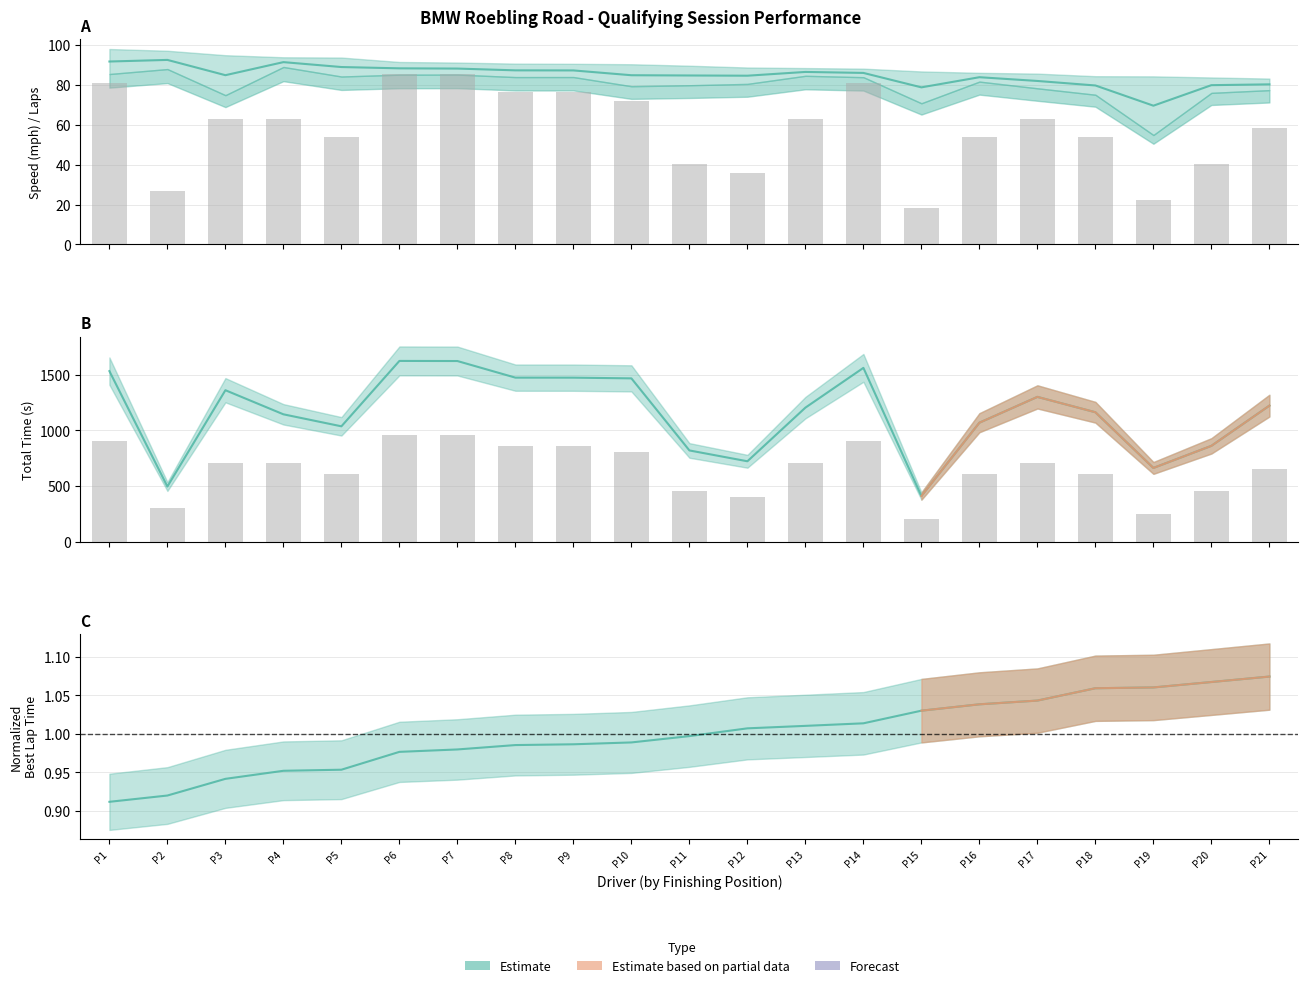

Where is Total Laps (scaled) nearest to the value 51?

P5